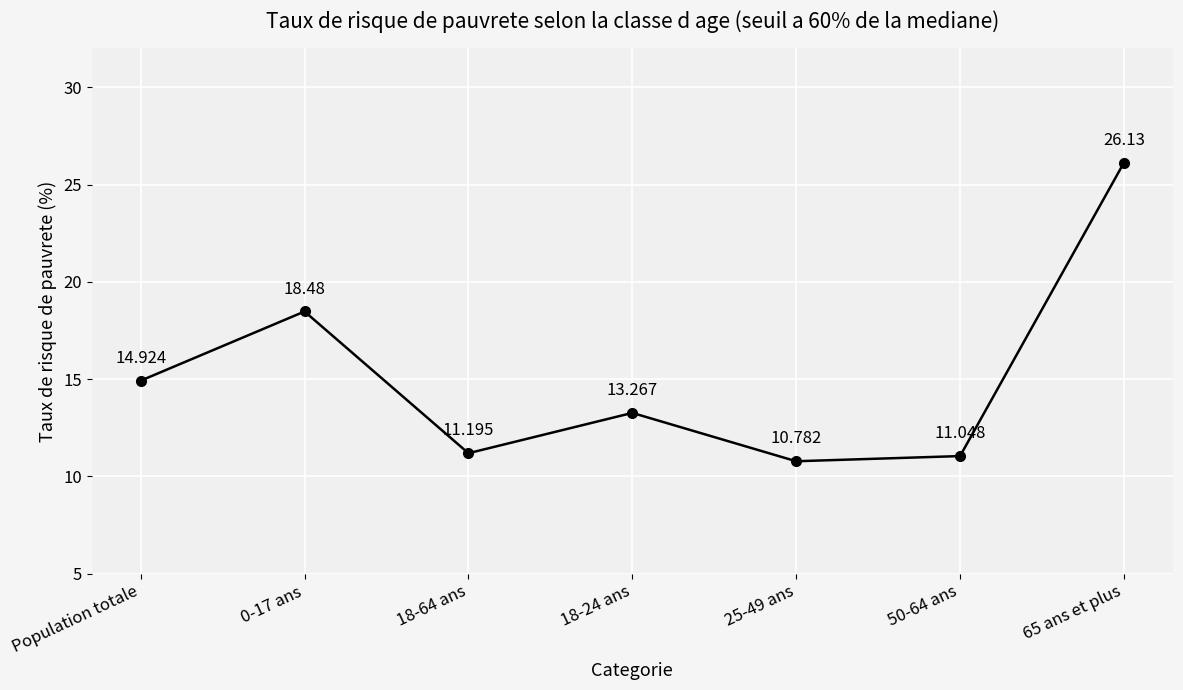

What is the label of the 5th point from the left?

25-49 ans